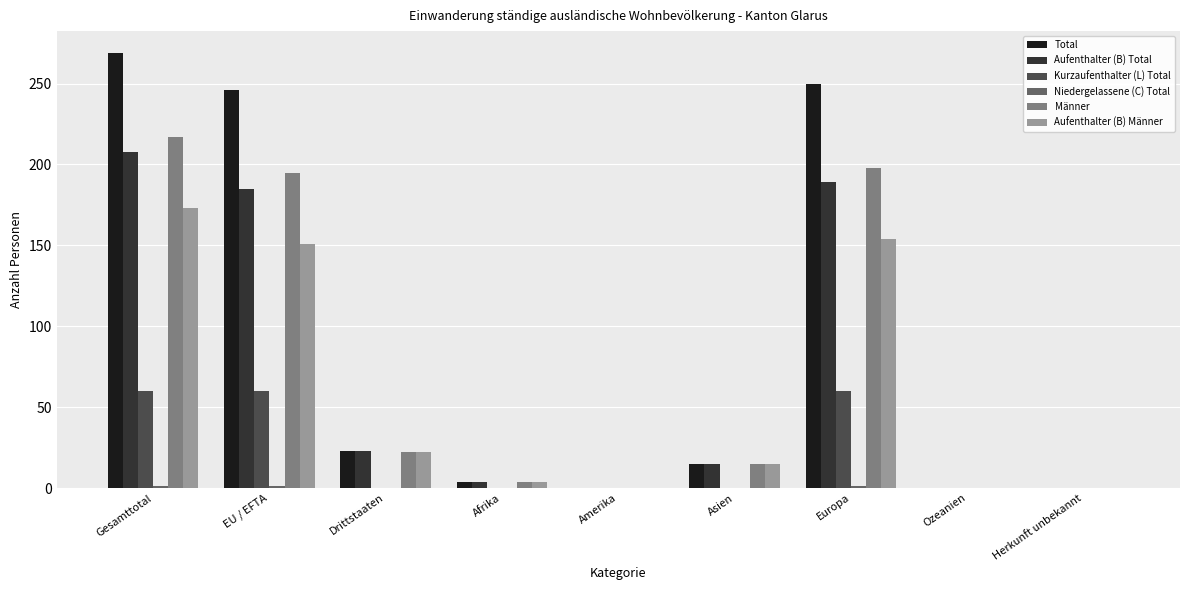

What is the greatest value displayed?

269